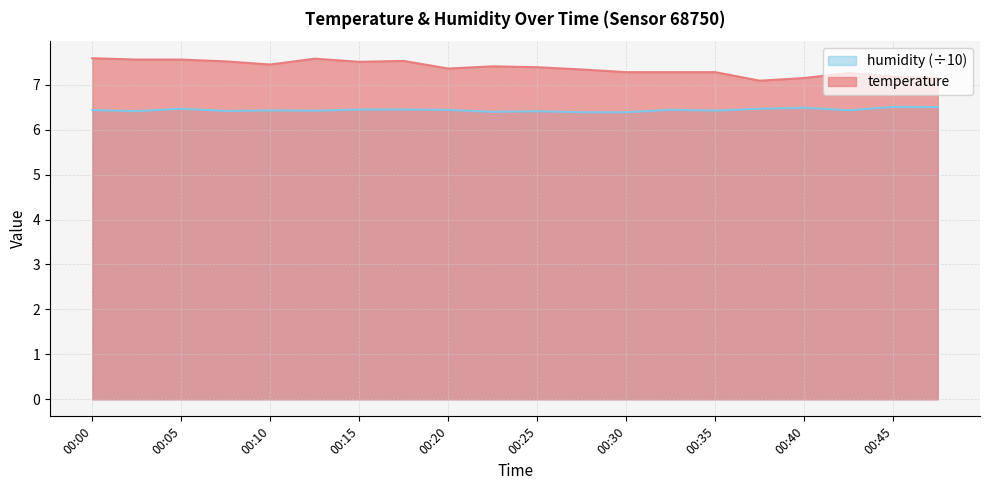

The temperature series shows 7.3 at 00:32. True or false?

True